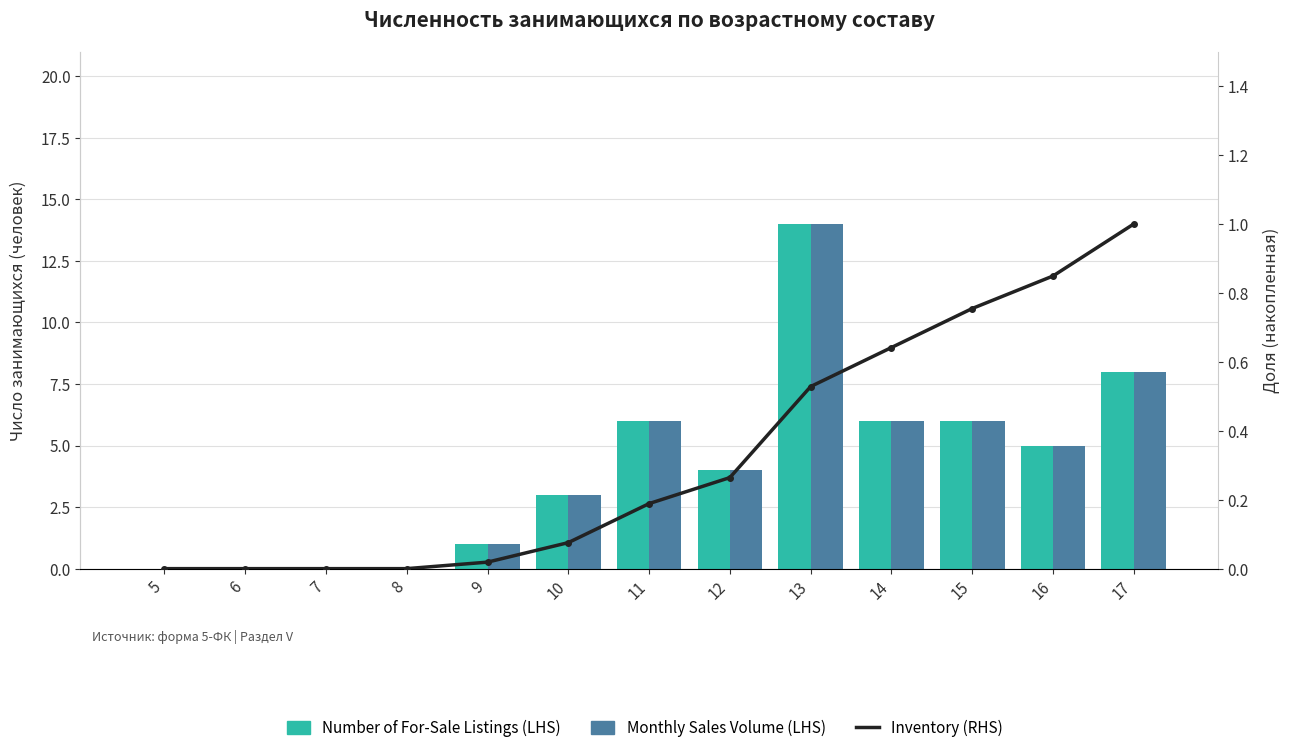

What is the difference between the second highest and second lowest values in the Number of For-Sale Listings (LHS) series?

8.0